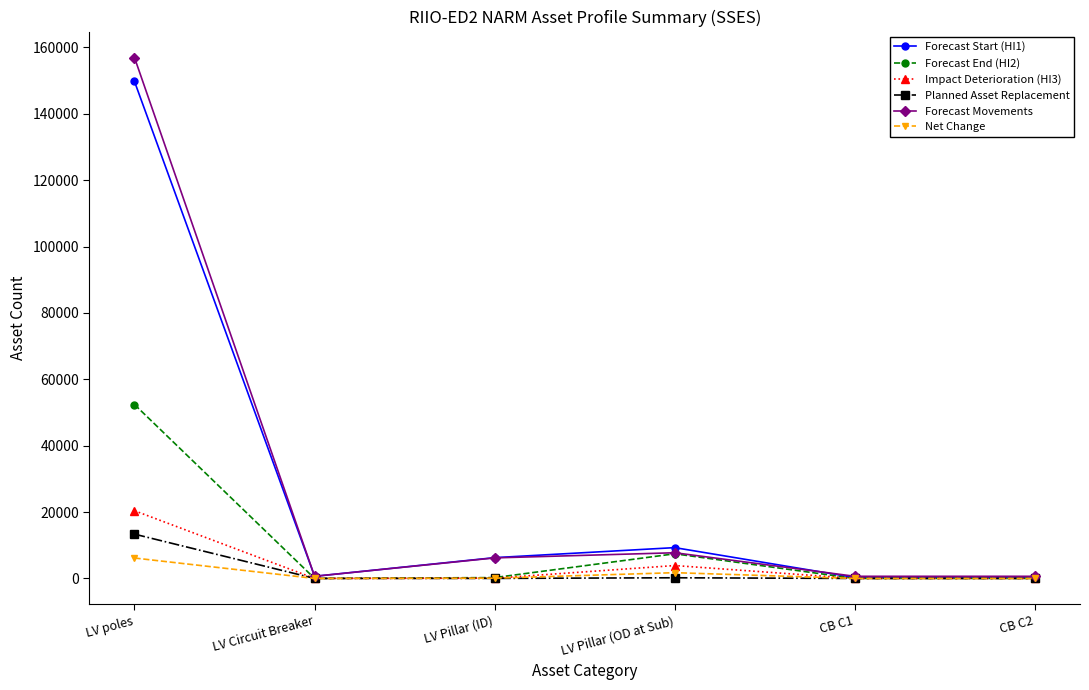

What is the maximum value shown in the chart?

156923